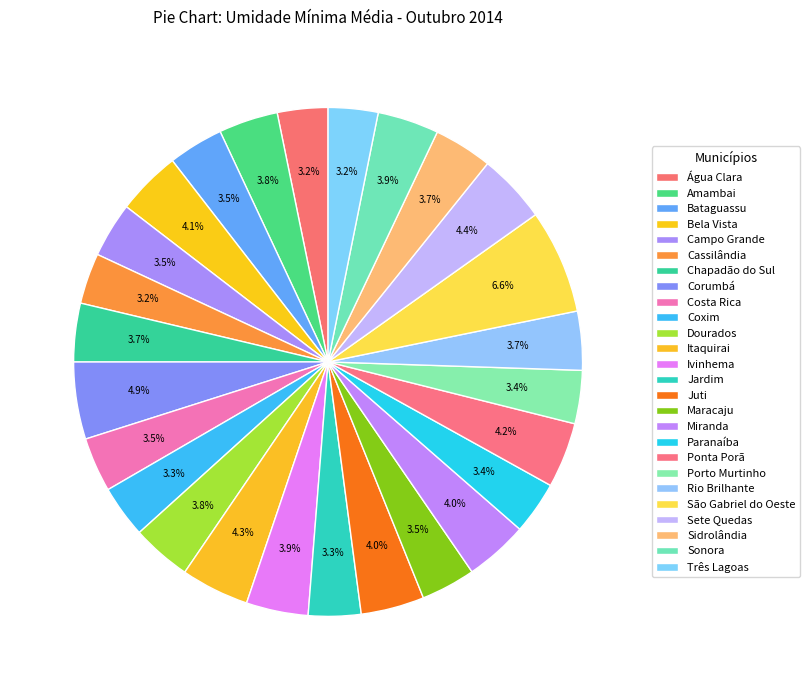

Which has a higher value, Três Lagoas or Juti?

Juti